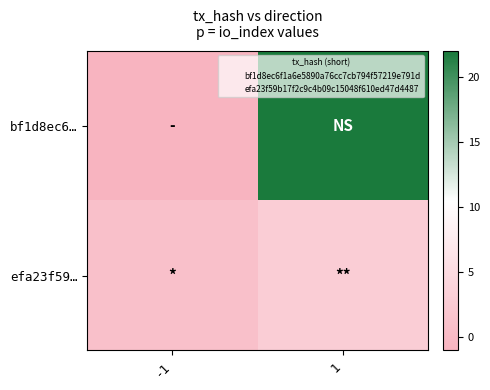

List the series in order of their overall mean, lowest first.

efa23f59…, bf1d8ec6…